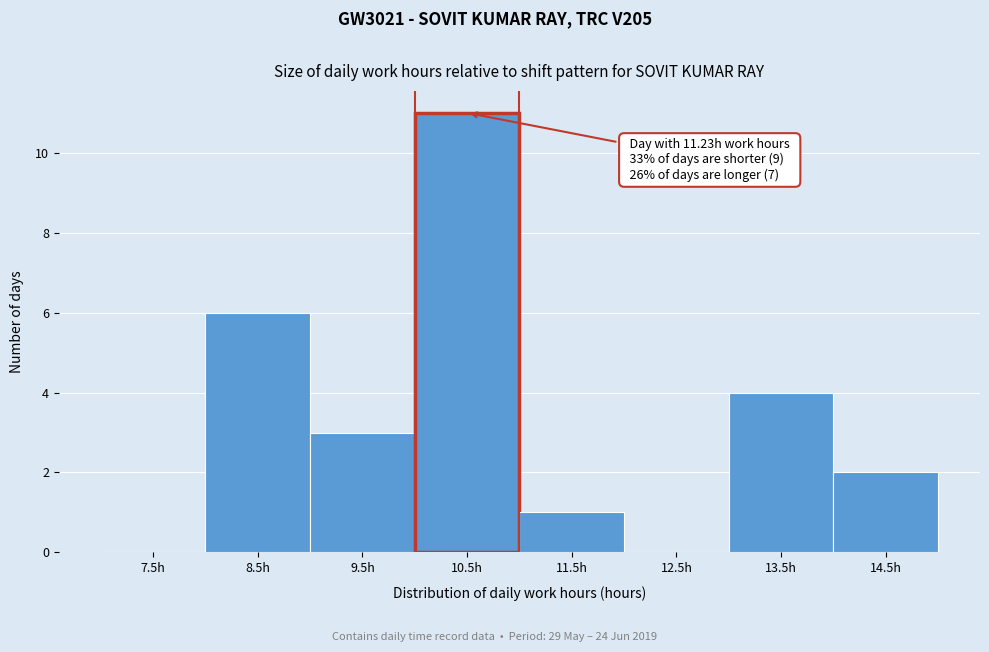

Reading left to right, list all the values displayed in this chart.

7.5h=0	8.5h=6	9.5h=3	10.5h=11	11.5h=1	12.5h=0	13.5h=4	14.5h=2